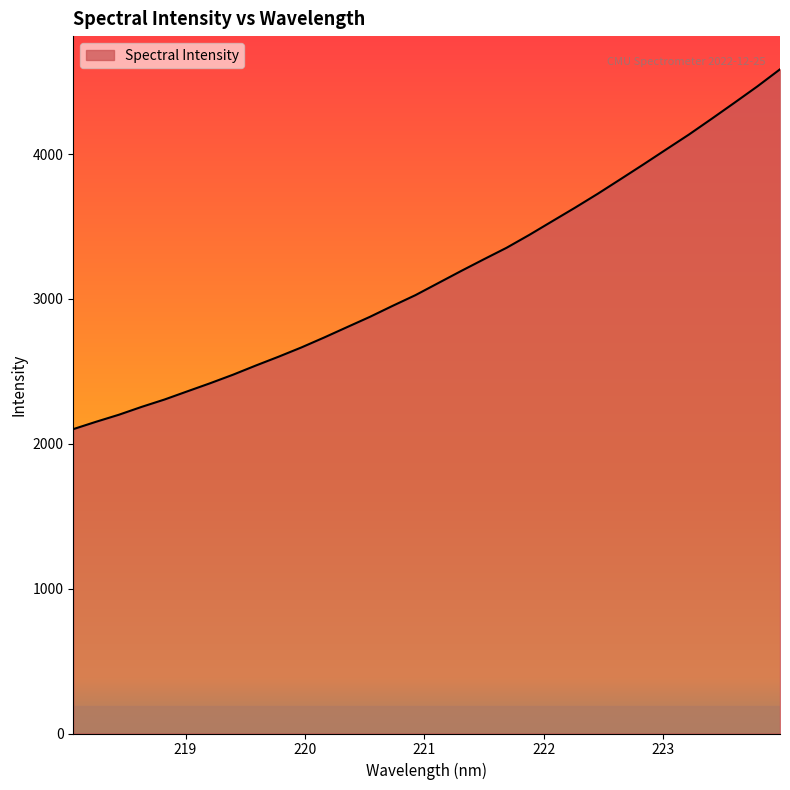

Does the chart display data point markers on the line(s)?

No